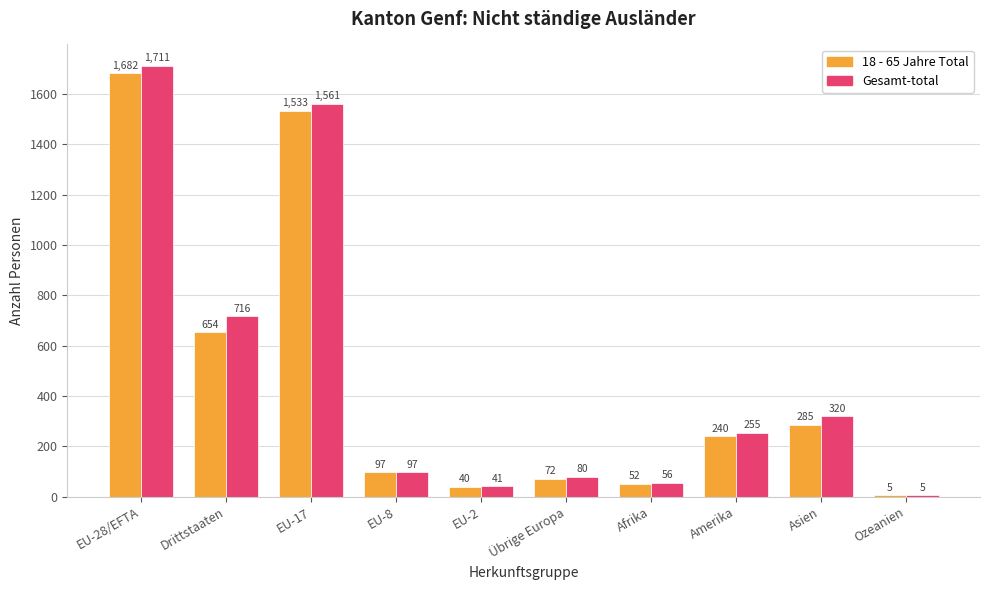

The value of 18 - 65 Jahre Total at EU-17 is 638. True or false?

False